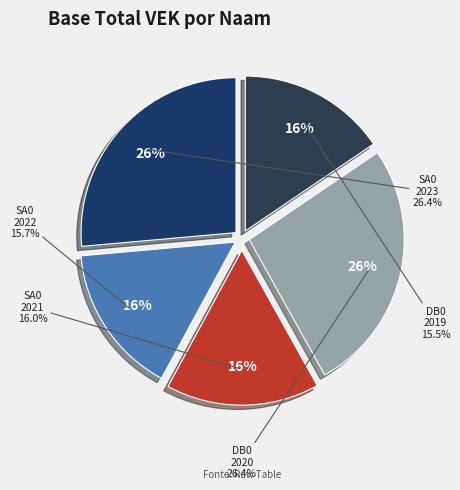

To the nearest percent, what percentage of the pie is DB0-1DFA5GY-IS (2020)?

26%